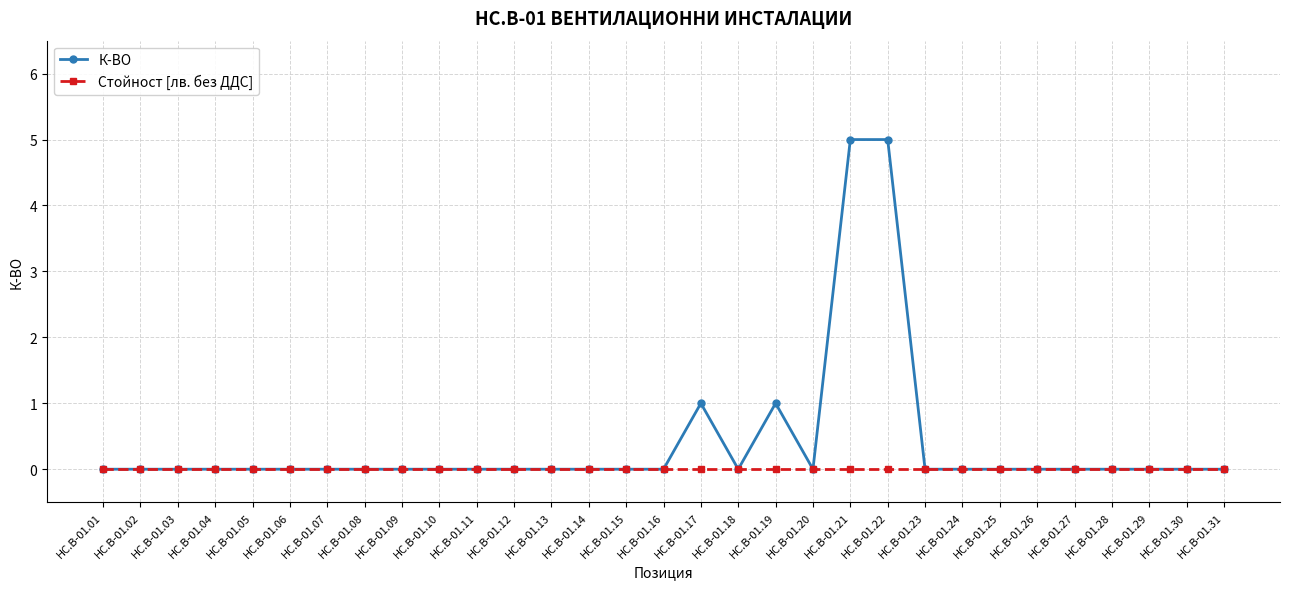

Which series has the largest total across all categories?

К-ВО